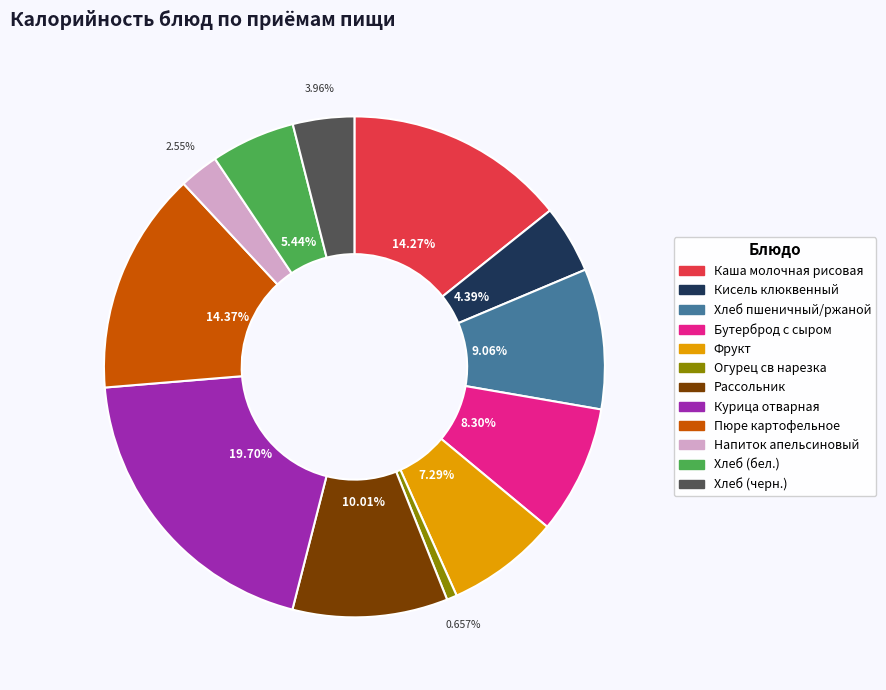

Between Хлеб (бел.) and Напиток апельсиновый, which is larger?

Хлеб (бел.)